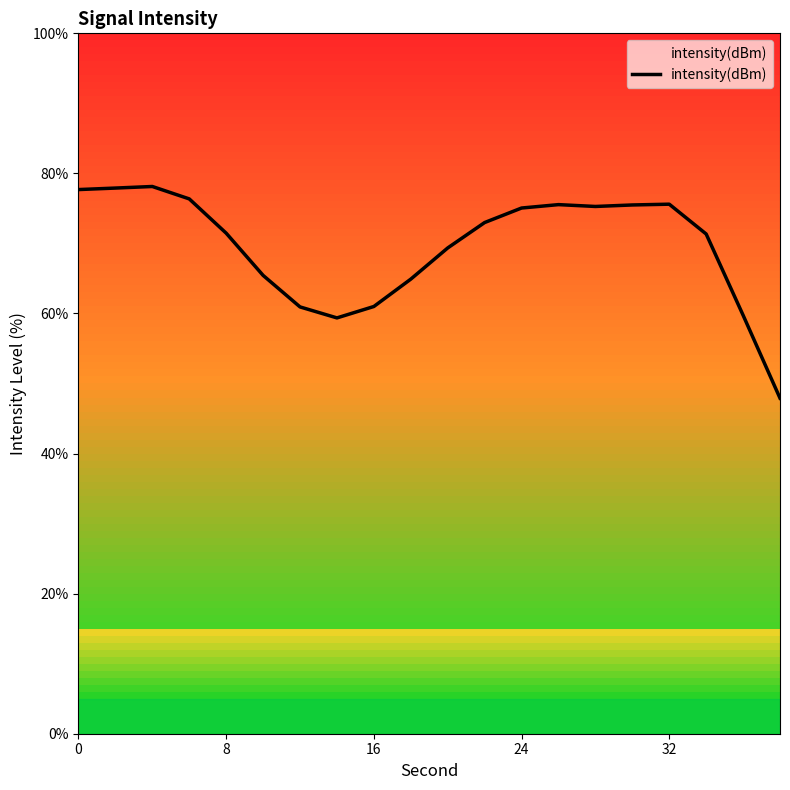

What is the difference between the maximum and minimum values?

30.2